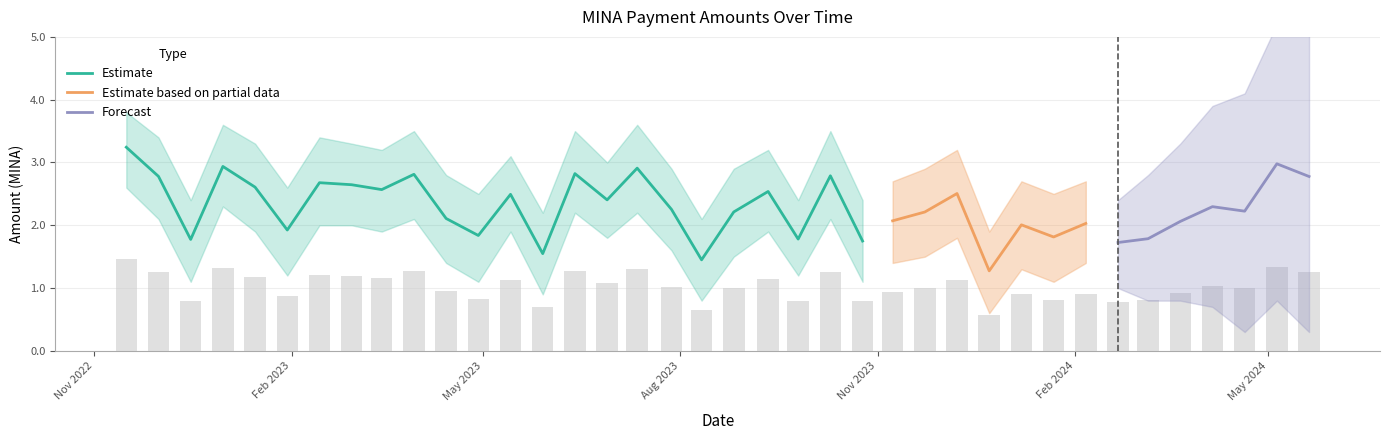

The value of Amount_upper at 2023-10-25 is 2.4. True or false?

True